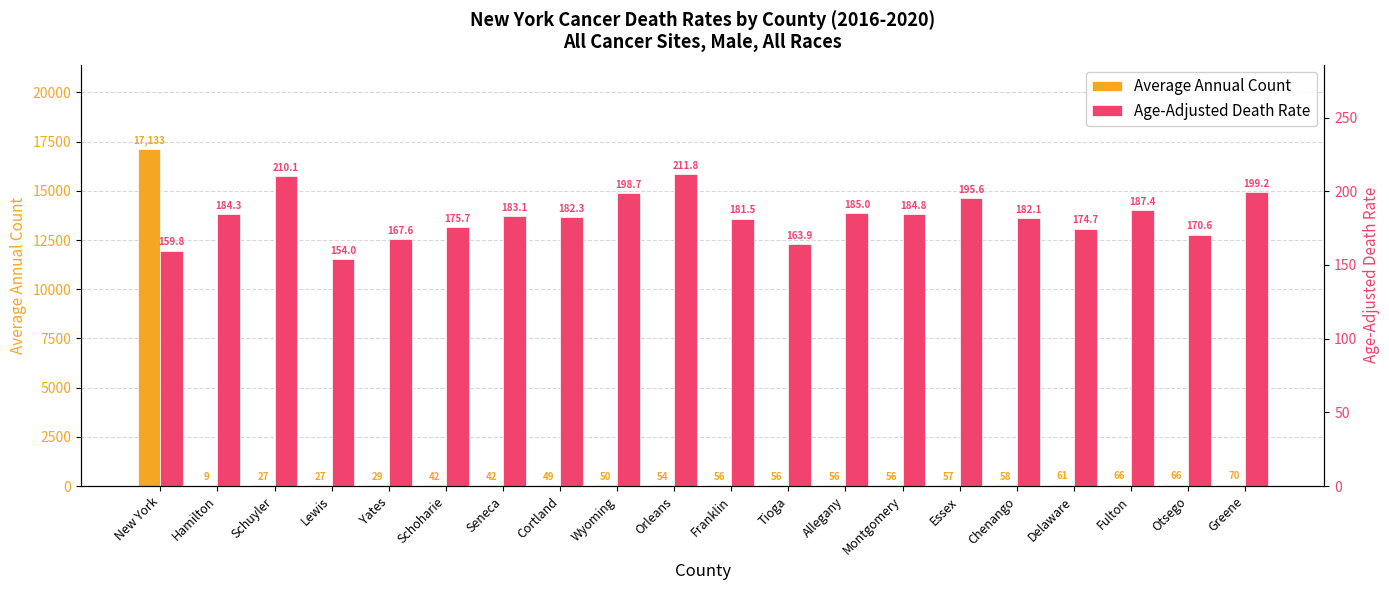

The Age-Adjusted Death Rate series shows 182.3 at Cortland. True or false?

True